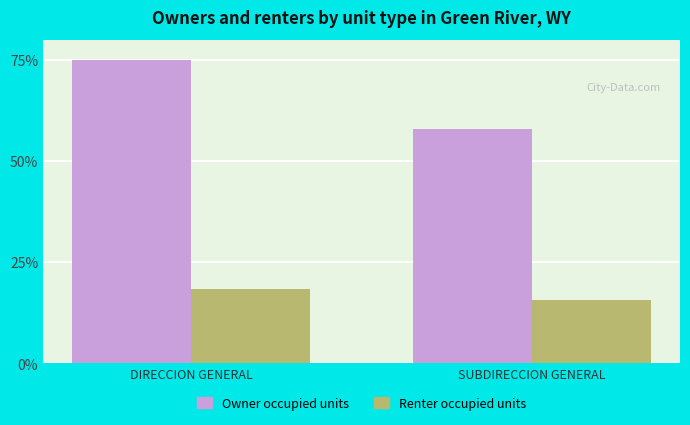

What is the difference between the maximum and minimum values in the Renter occupied units series?

2.8